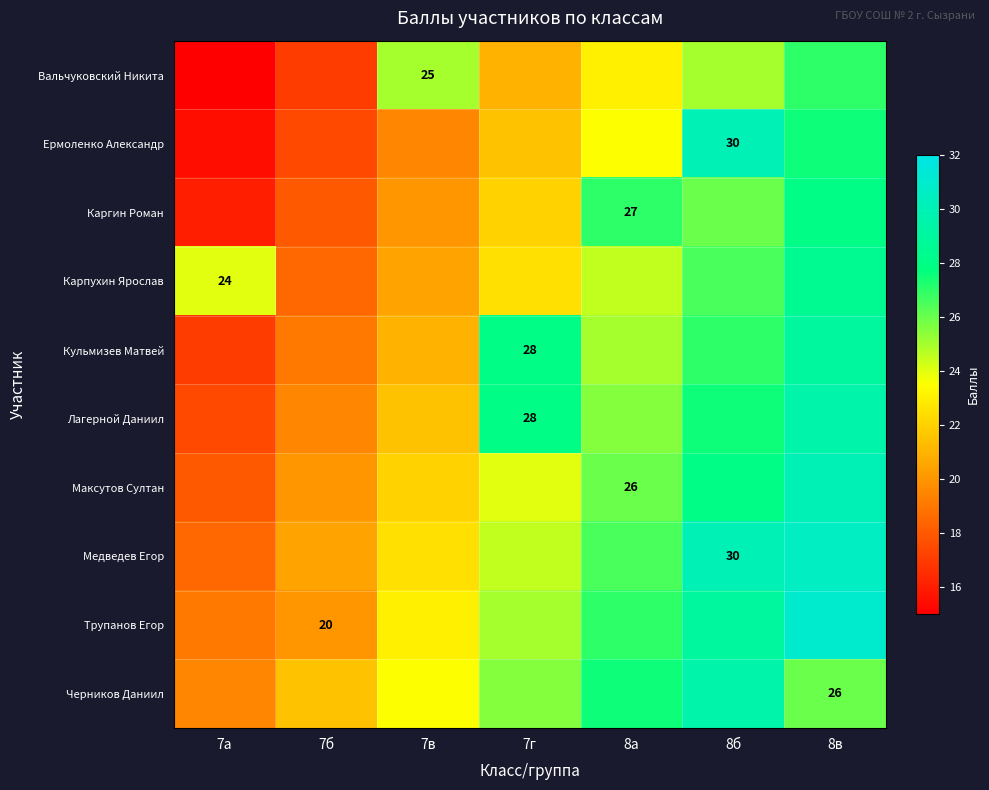

The value of Черников Даниил at 8в is 26.0. True or false?

True